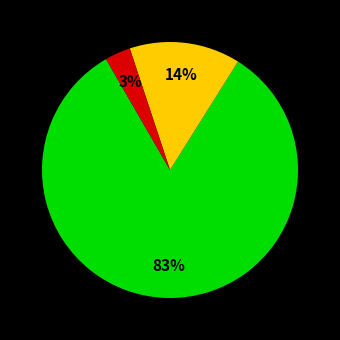

Is there a majority slice in this chart?

Yes